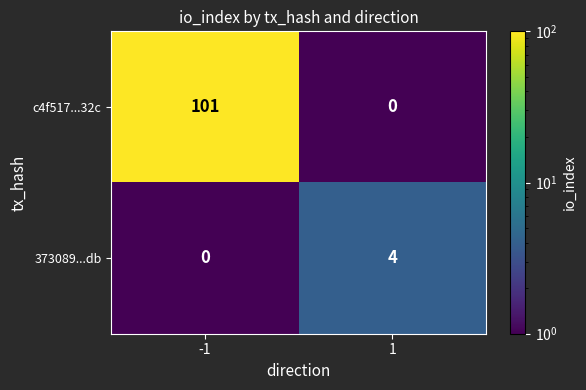

Rank the series by their average value, from highest to lowest.

c4f517...32c, 373089...db